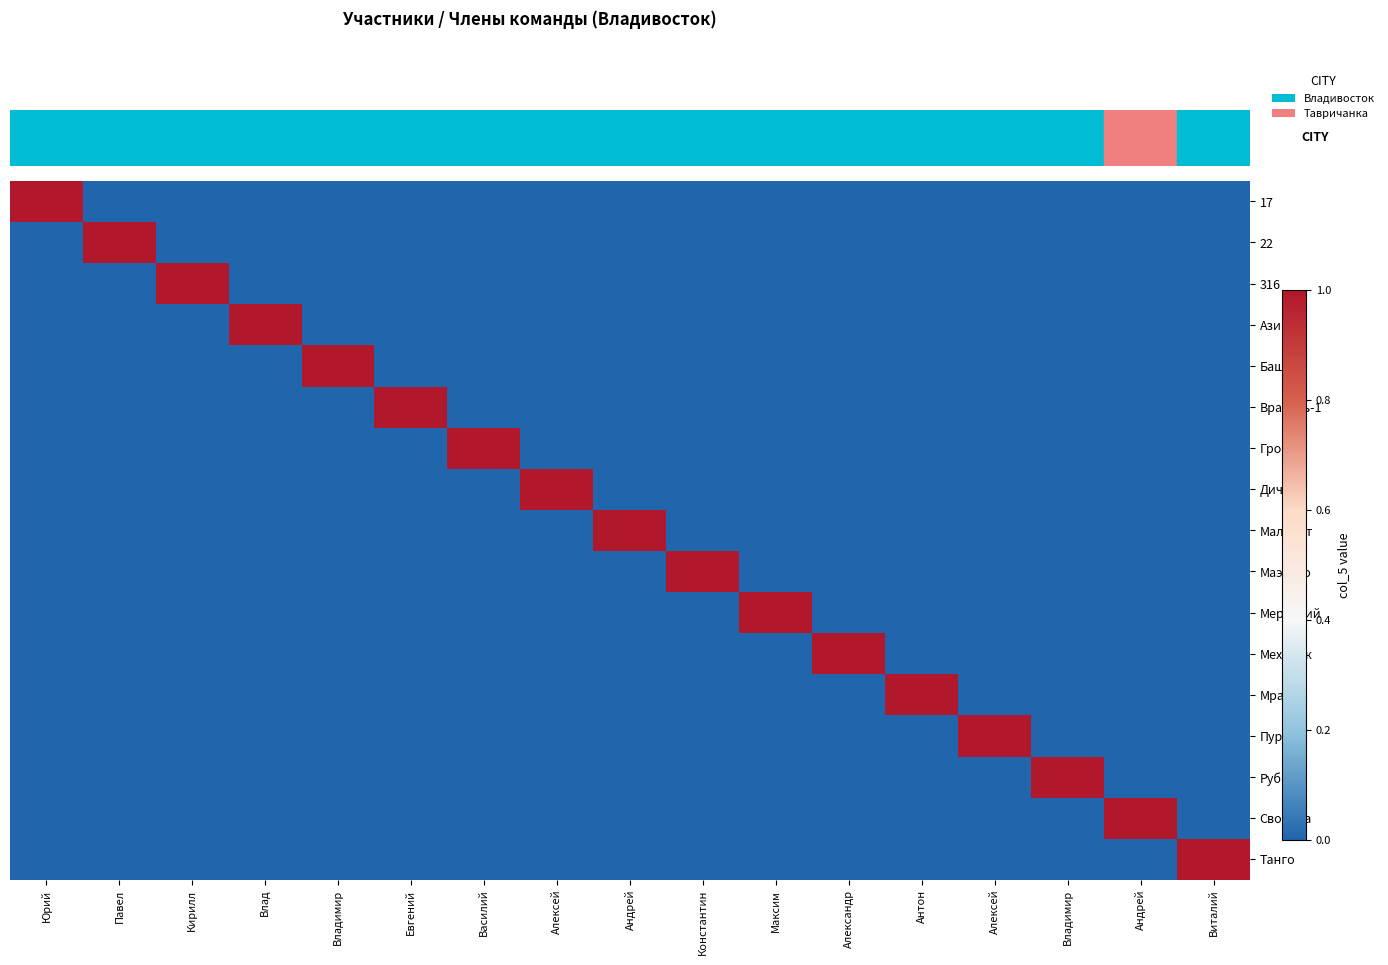

How many Гром values are between 0 and 1?

17